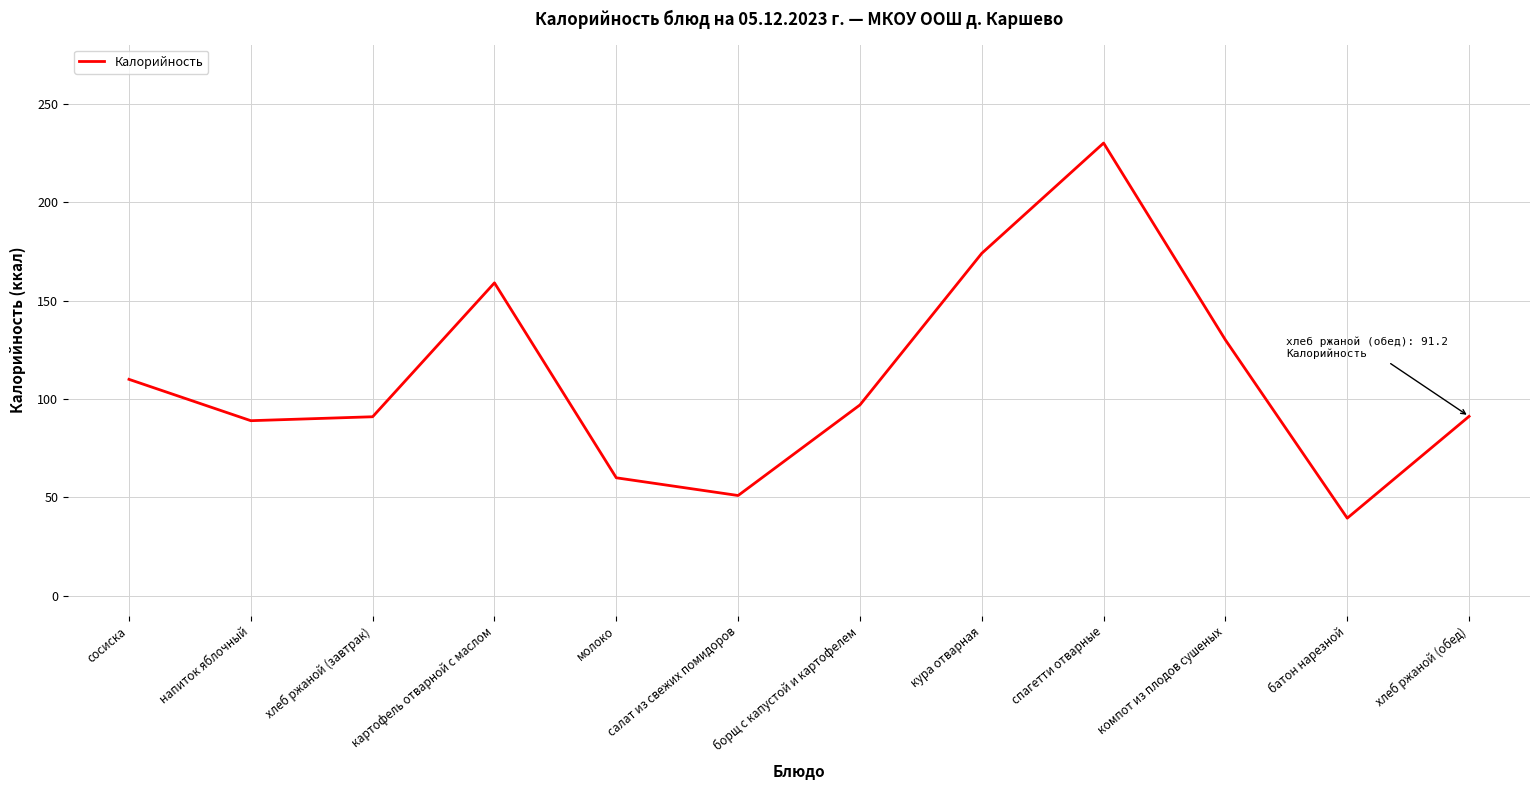

Count the number of data series in this chart.

1